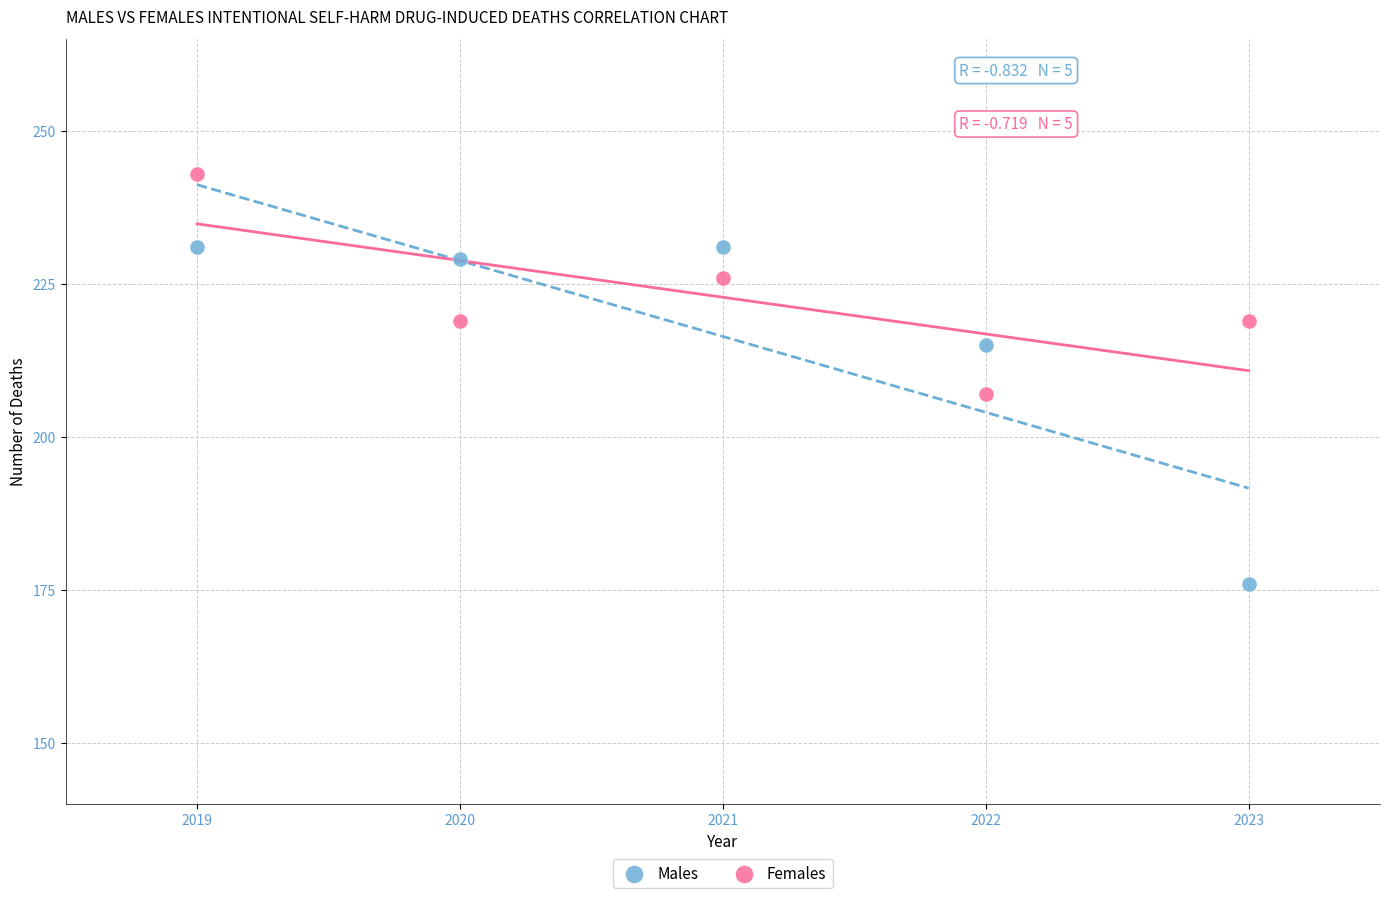

Which series contains the lowest Y value?

Males